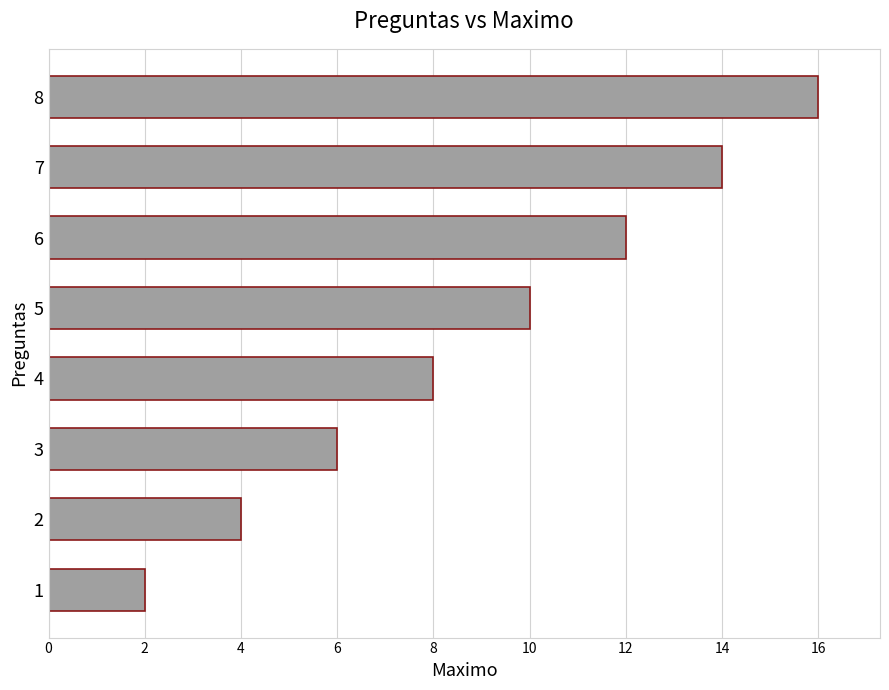

Rank the categories by value from lowest to highest.

1, 2, 3, 4, 5, 6, 7, 8